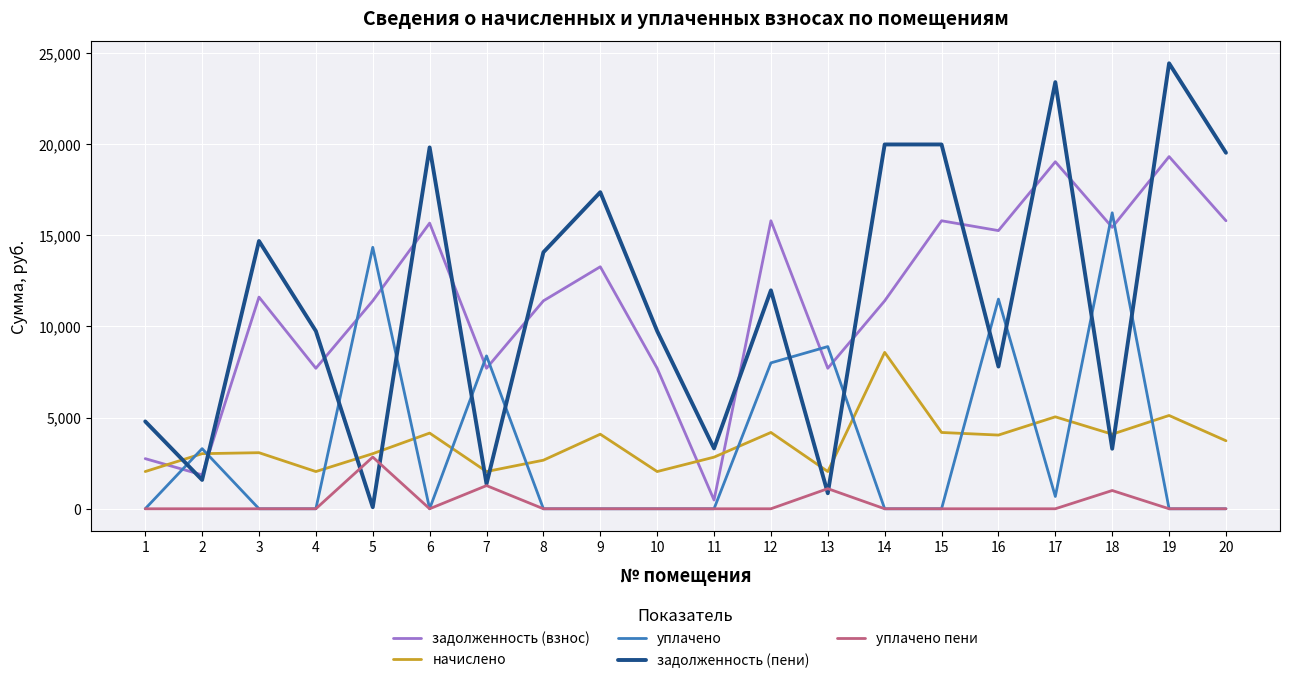

The задолженность (взнос) series shows 4398.1 at 10. True or false?

False